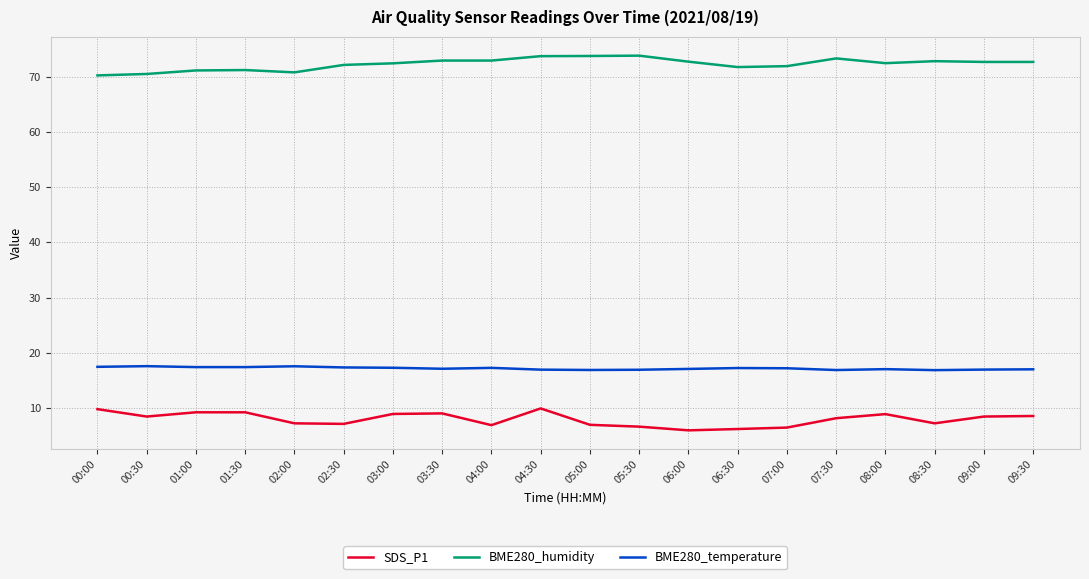

Rank the series at 01:30 from lowest to highest value.

SDS_P1, BME280_temperature, BME280_humidity